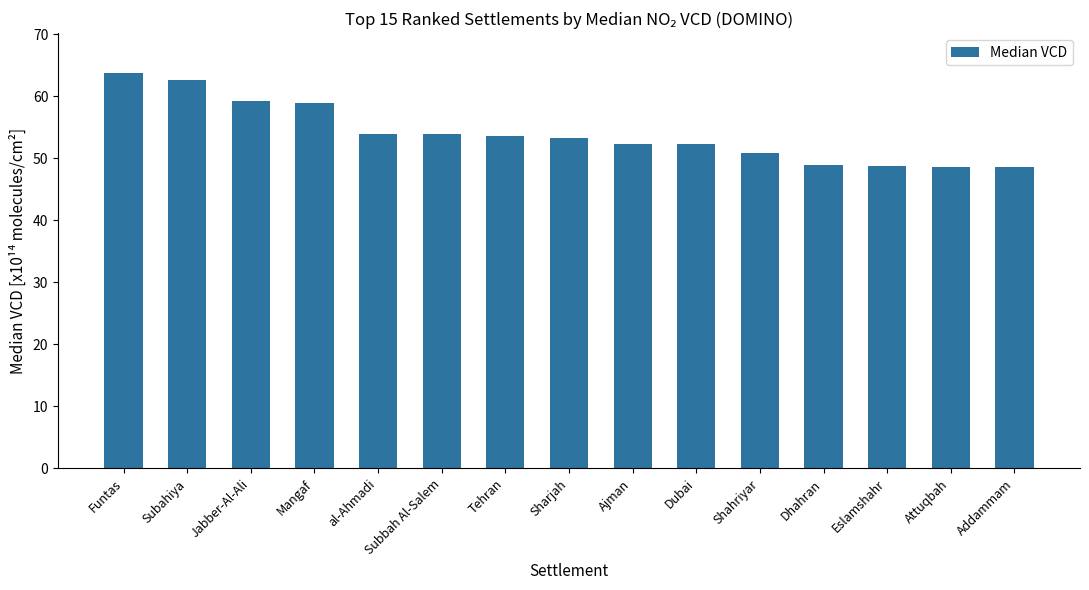

What is the average value?

54.0